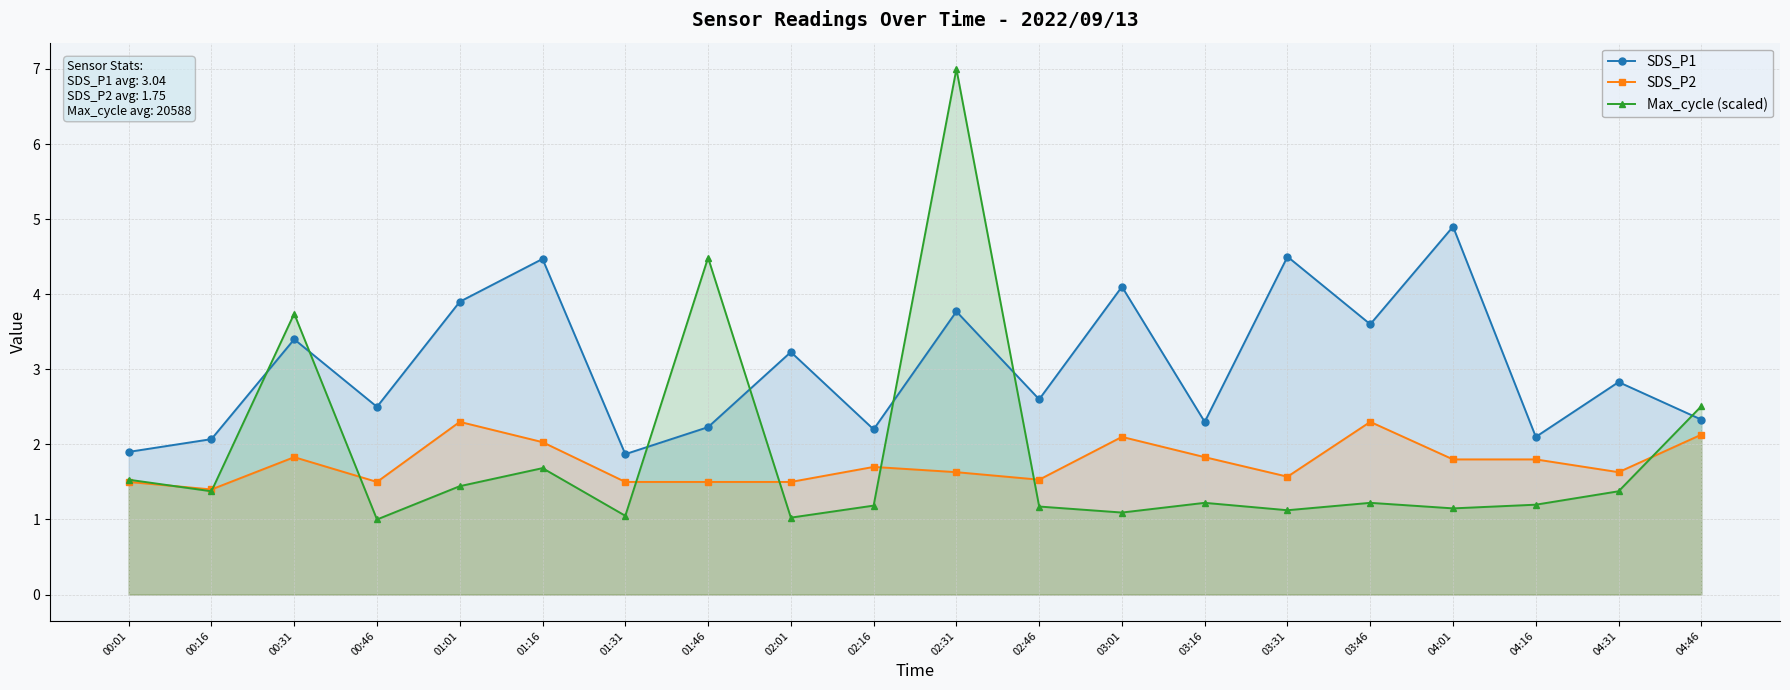

Rank the series by their maximum value, from highest to lowest.

Max_cycle (scaled), SDS_P1, SDS_P2